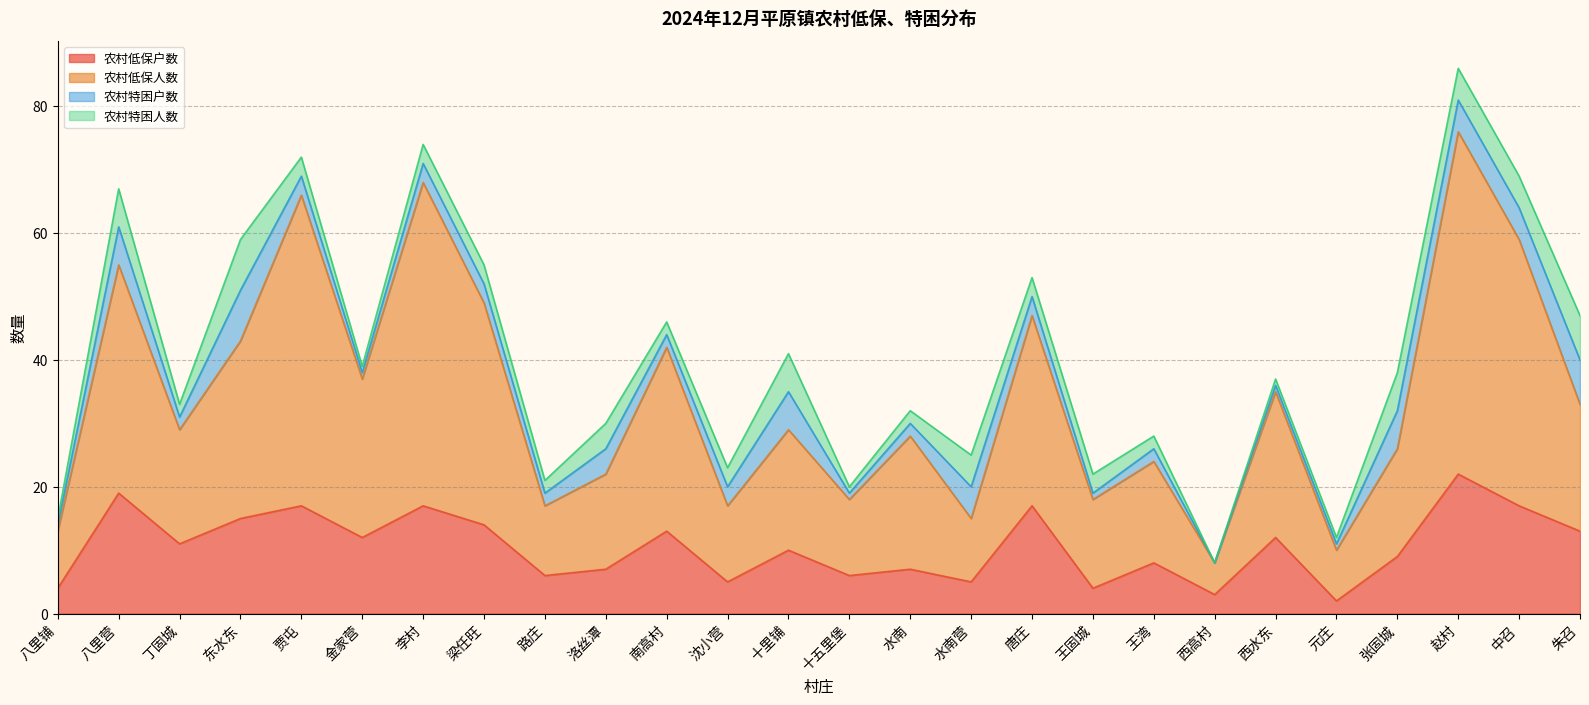

What is the maximum value for 农村低保户数?

22